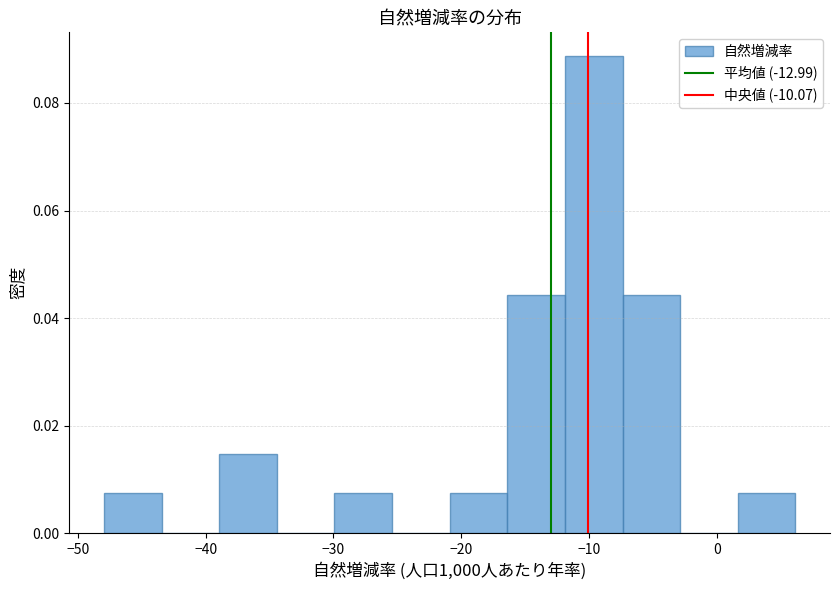

Reading left to right, list every bar in this chart as the range it spans on the x-axis followed by its height. Neither the bar edges nor the heights are printed on the chart, so give them approximately, as read against the axes.

-48 to -43: 0.008
-43 to -39: 0
-39 to -34: 0.014
-34 to -30: 0
-30 to -25: 0.008
-25 to -21: 0
-21 to -16: 0.008
-16 to -12: 0.044
-12 to -7: 0.088
-7 to -3: 0.044
-3 to 2: 0
2 to 6: 0.008